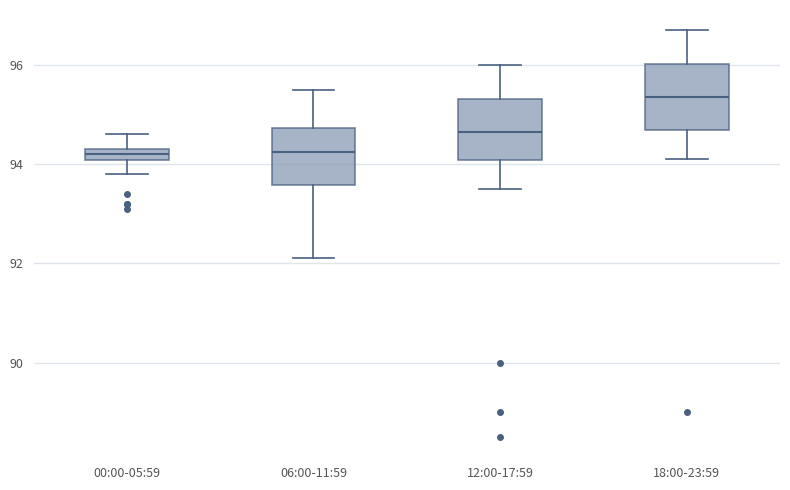

Which box's median line is the highest?

18:00-23:59